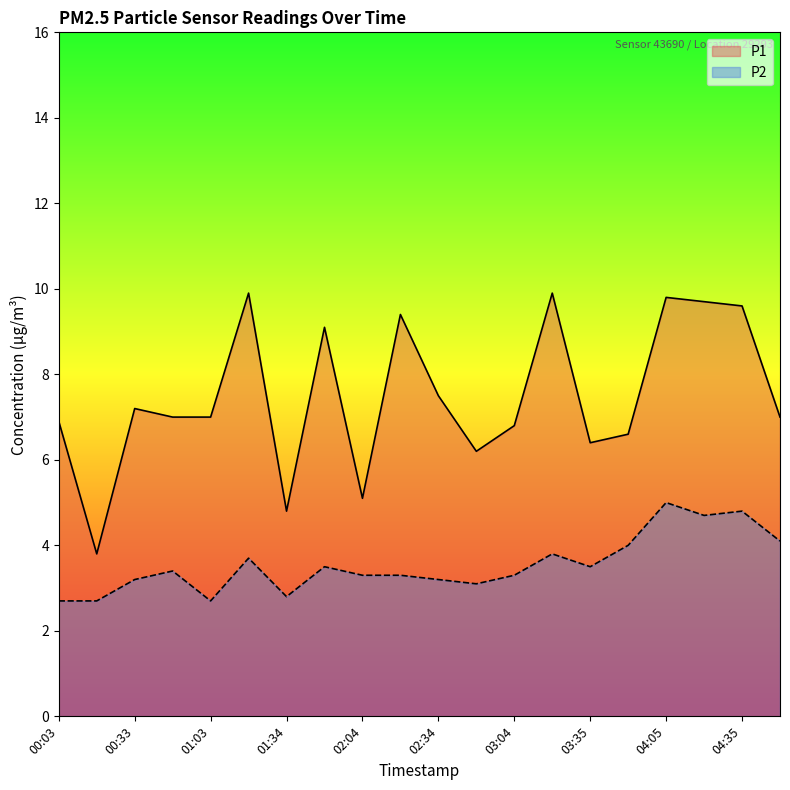

Does the chart display data point markers on the line(s)?

No